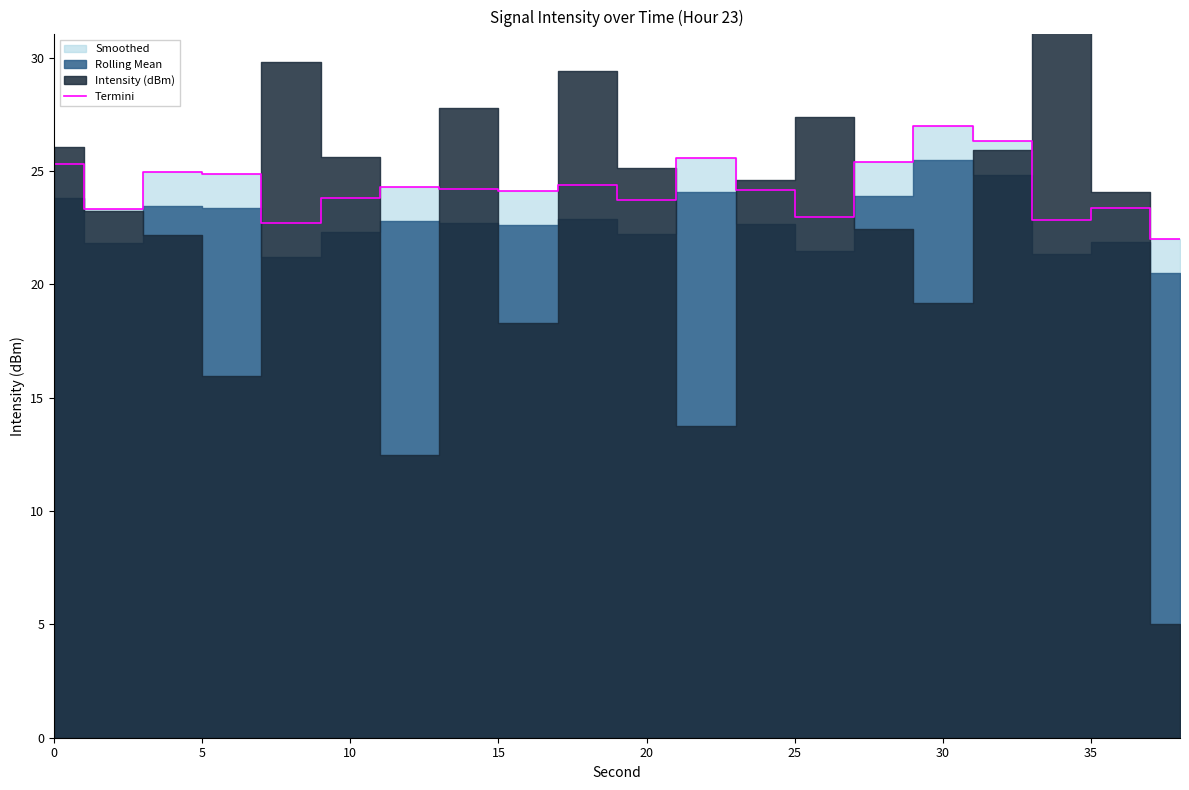

True or false: there are more than 2 points higher than both neighbors.

True